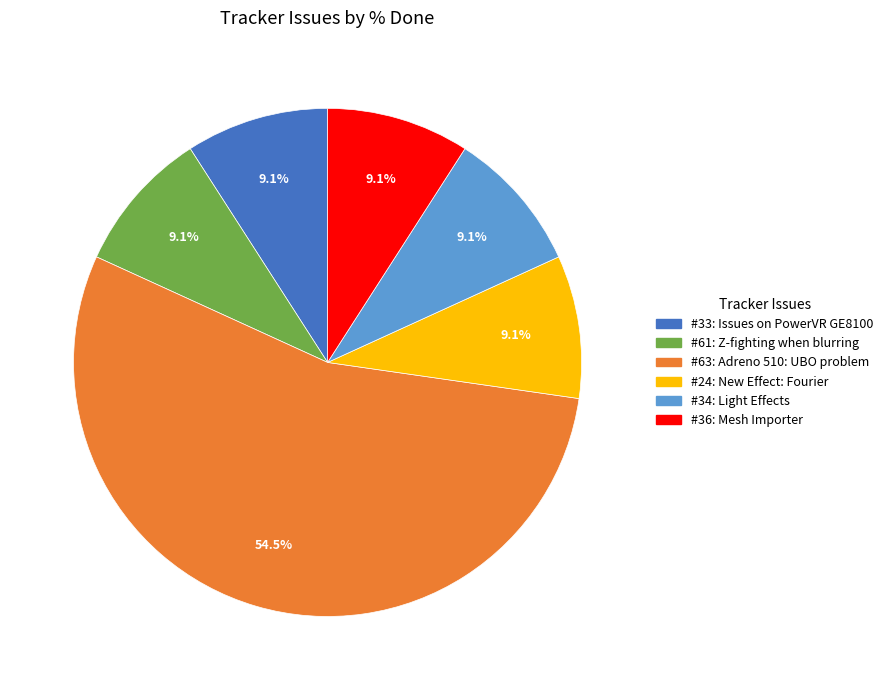

Is there a majority slice in this chart?

Yes